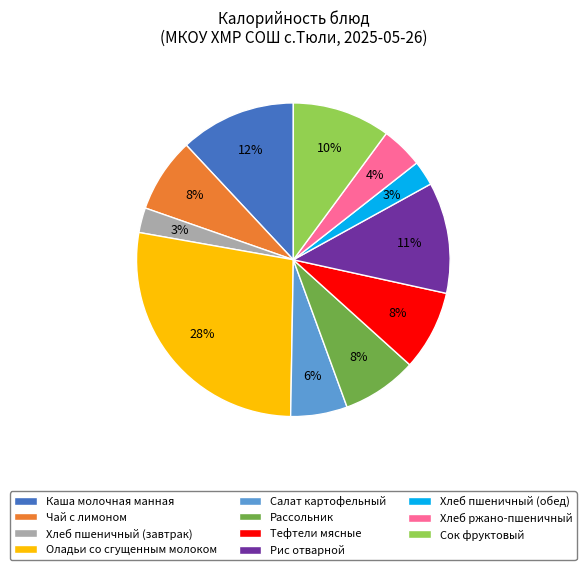

Is it true that Хлеб ржано-пшеничный is 17% of the pie?

False